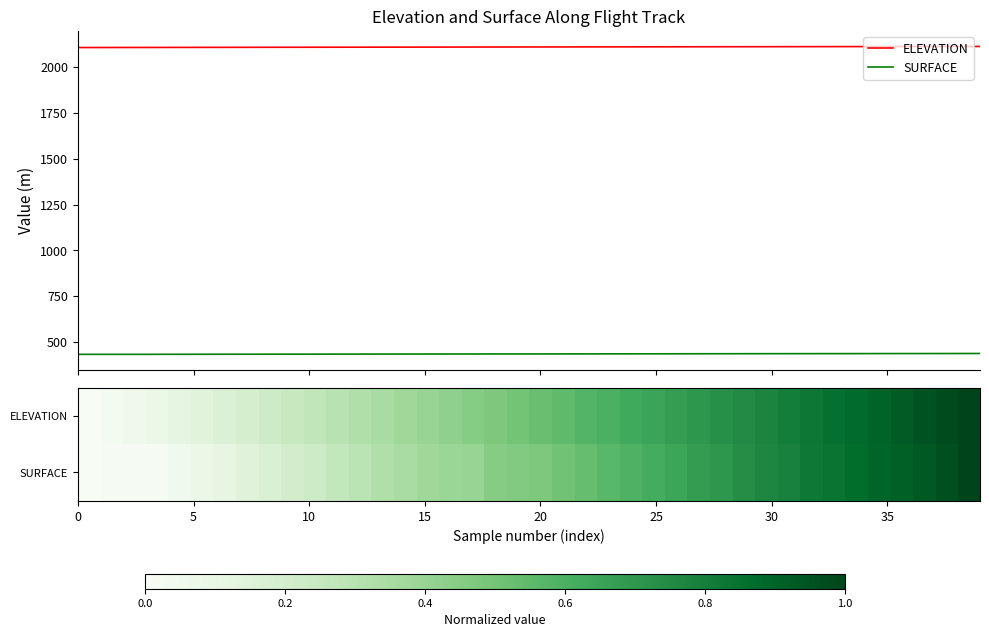

Which has a higher value, 15 or 29?

29